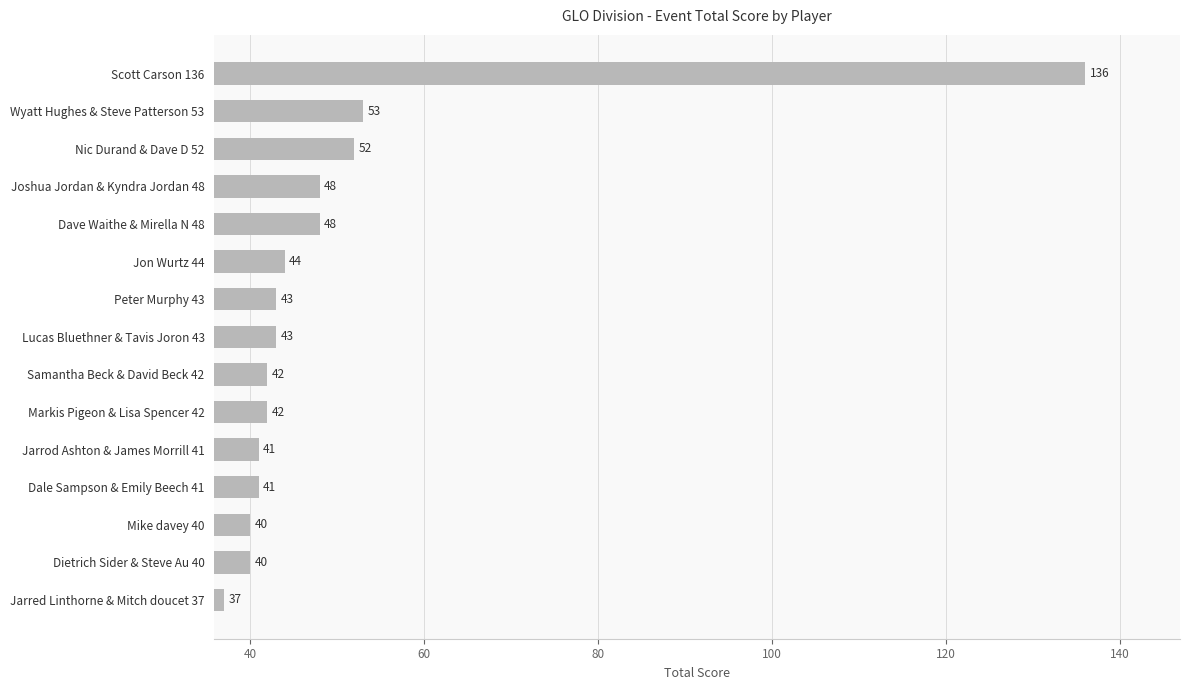

Where is the data nearest to the value 86?

Wyatt Hughes & Steve Patterson 53